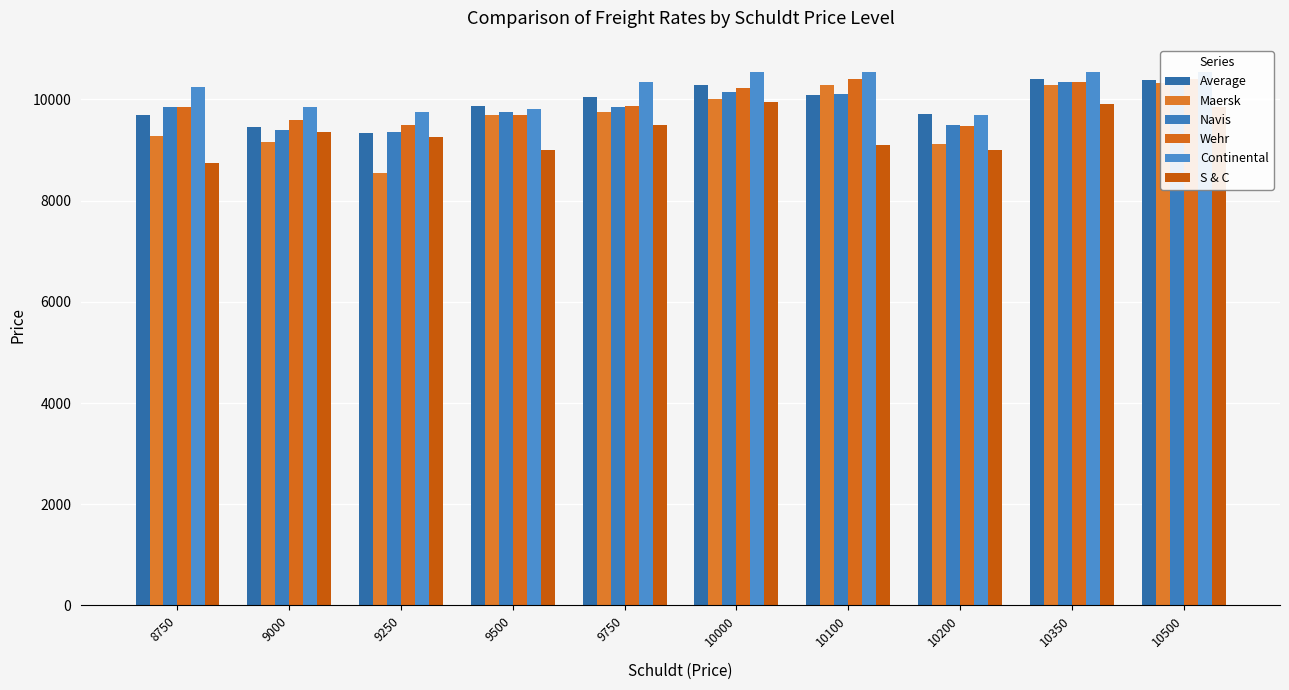

Reading left to right, extract all data points from this chart.

Average: 9696	9462	9330	9859	10053	10277	10092	9710	10410	10379
Maersk: 9271	9167	8539	9700	9750	10000	10283	9110	10287	10316
Navis: 9850	9400	9350	9750	9850	10150	10100	9500	10350	10450
Wehr: 9850	9600	9500	9700	9875	10225	10400	9475	10350	10400
Continental: 10250	9850	9750	9800	10350	10550	10550	9700	10550	10550
S & C: 8750	9350	9250	9000	9500	9950	9100	9000	9900	9850